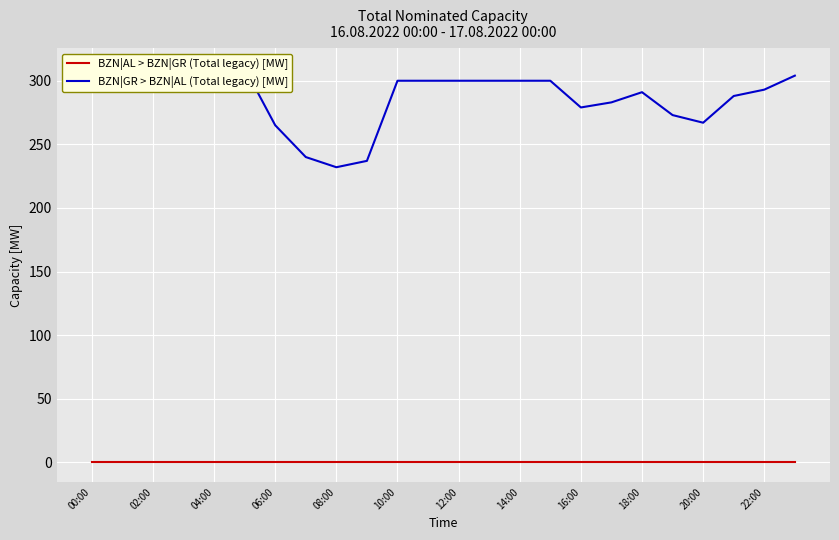

True or false: BZN|GR > BZN|AL (Total legacy) [MW] has a value of 135 at 22:00.

False